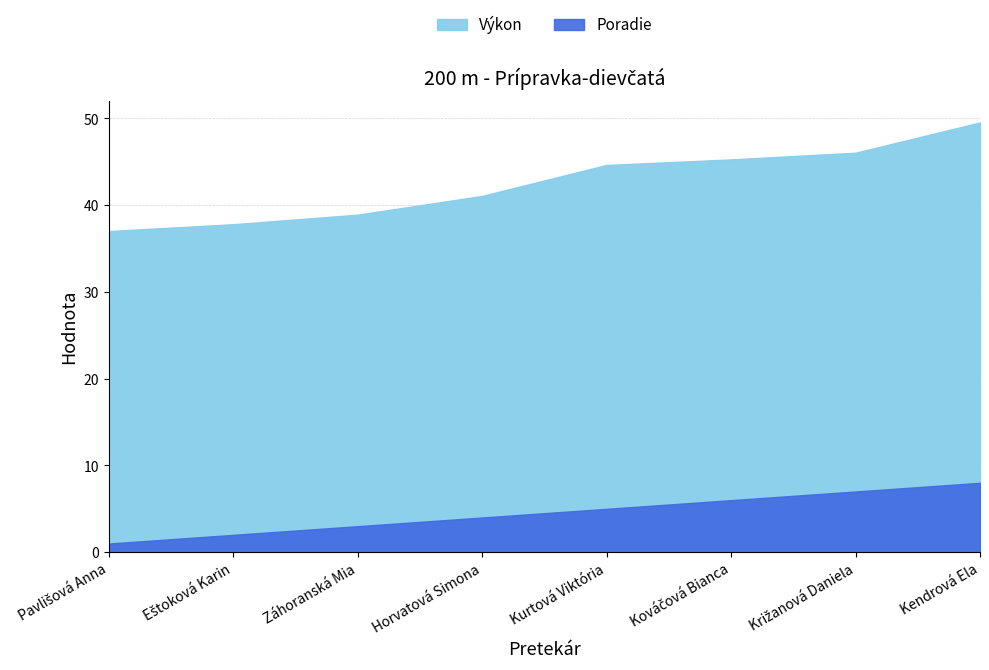

Rank the series by their average value, from lowest to highest.

Poradie, Výkon